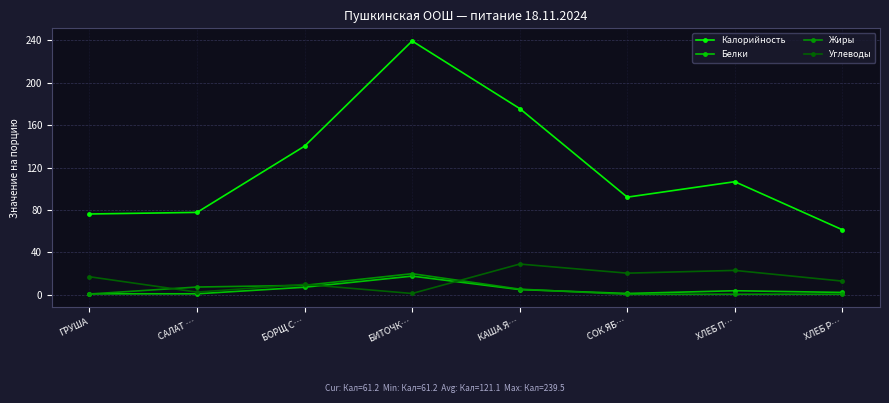

What is the difference between the maximum and minimum values in the Белки series?

16.7